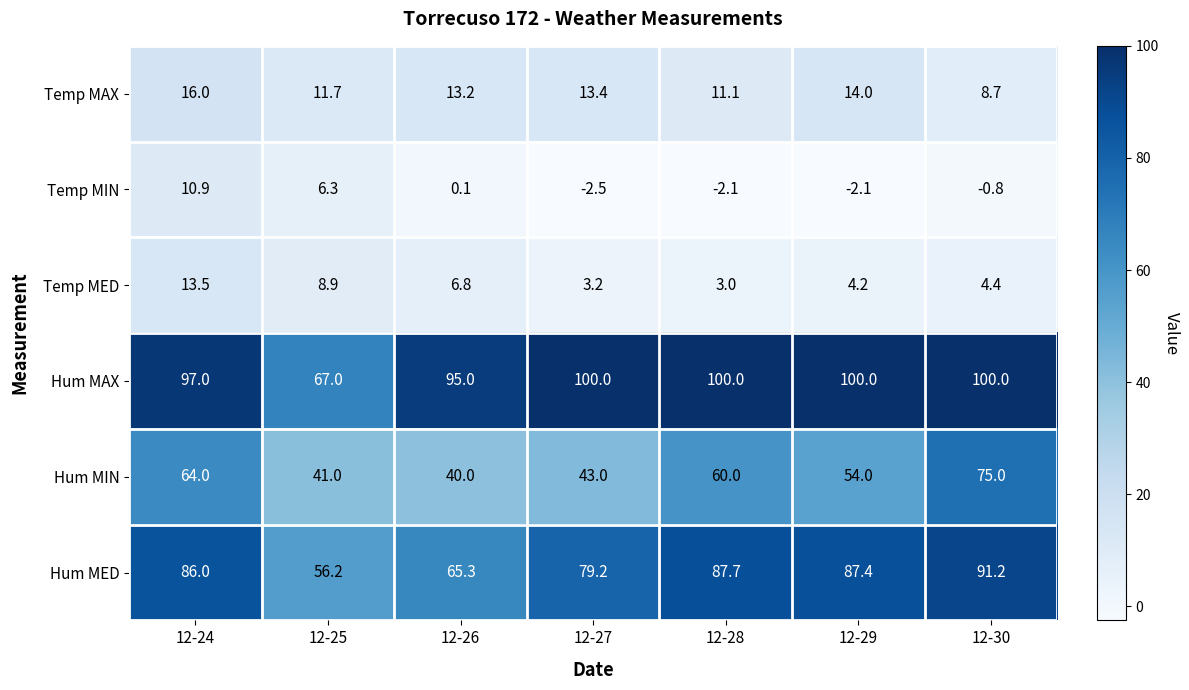

What is the sum of the Hum MED values at 12-26 and 12-30?

156.5